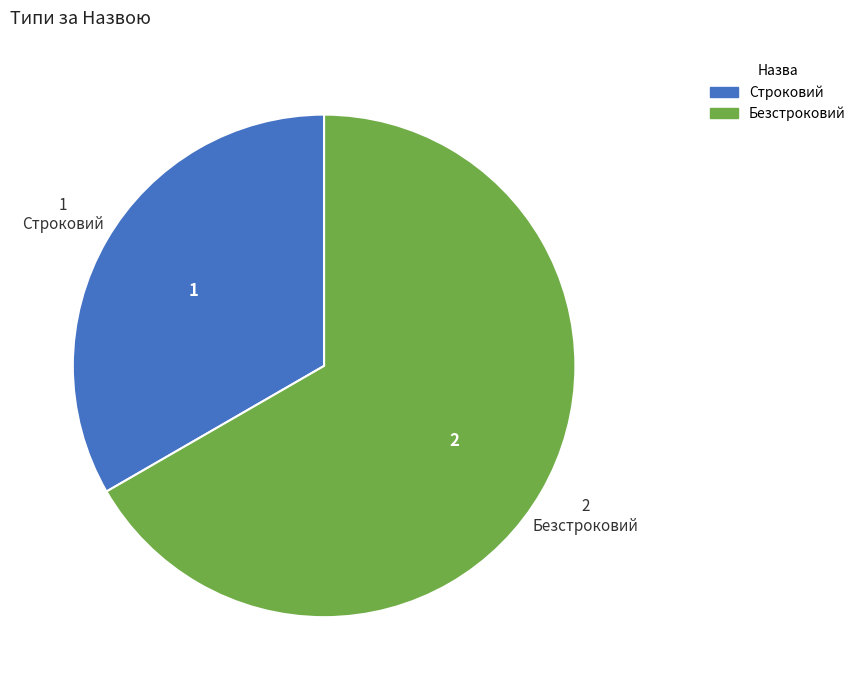

Rank the categories by value from highest to lowest.

Безстроковий, Строковий